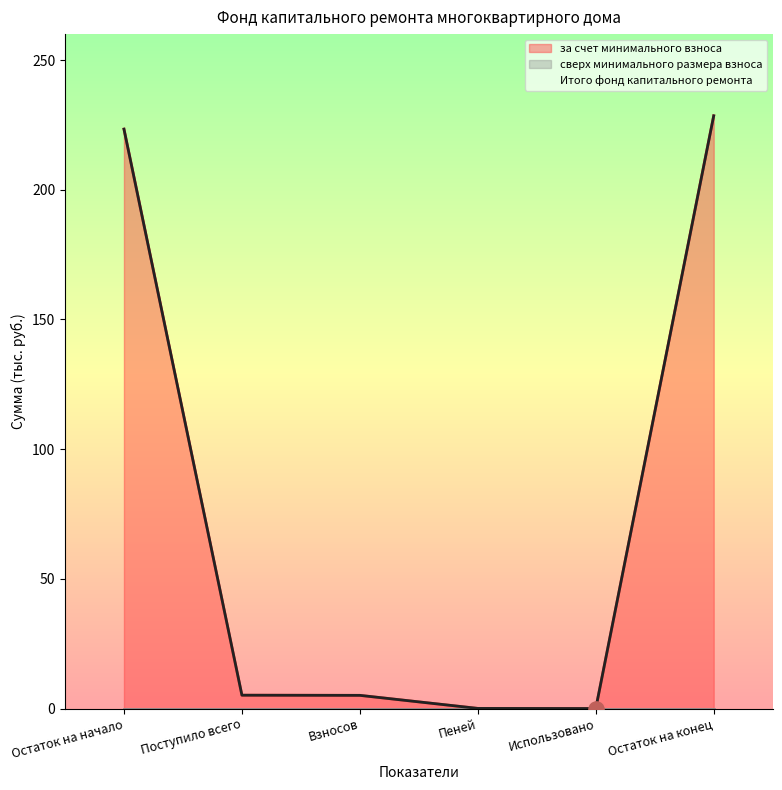

Which series has the largest Y range (max minus min)?

за счет минимального взноса